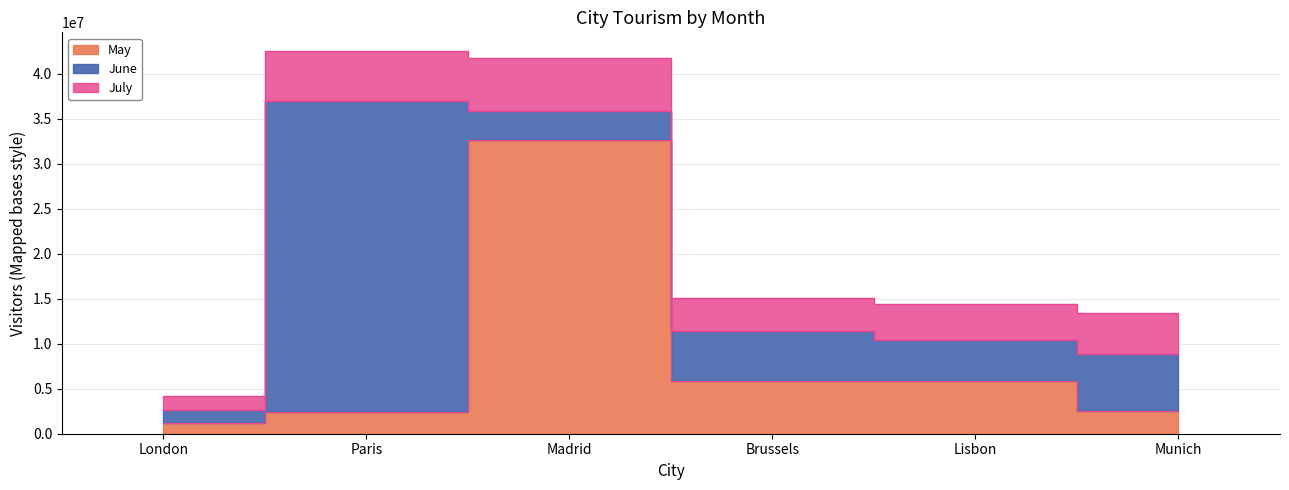

In July, how many points are lower than both neighbors (excluding endpoints)?

1